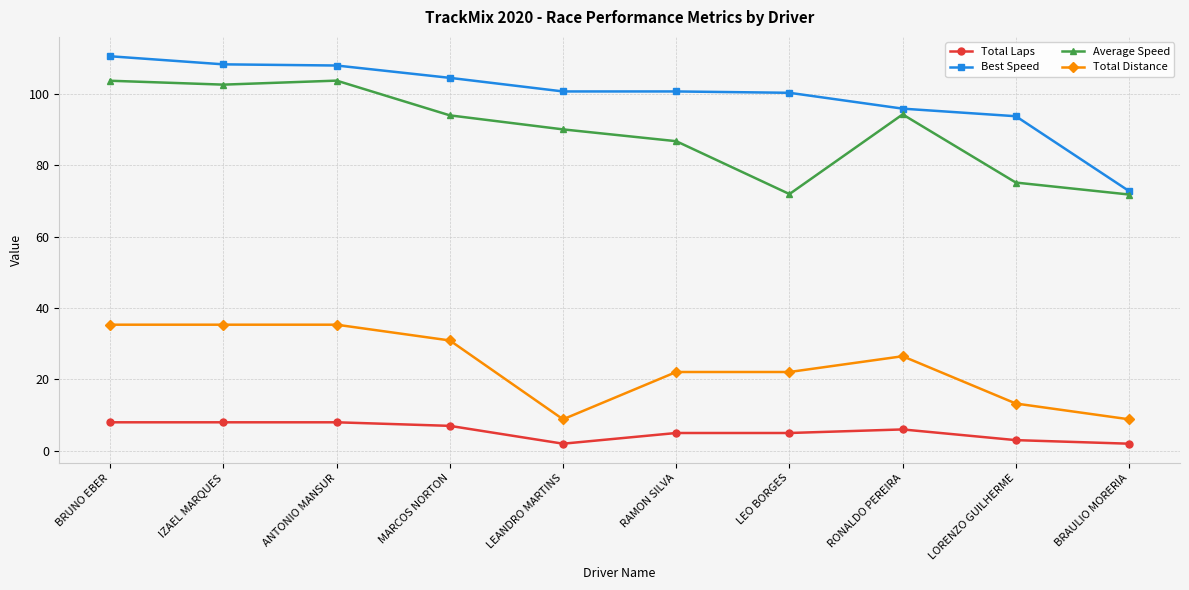

True or false: Total Laps has more than 0 interior local peaks.

True